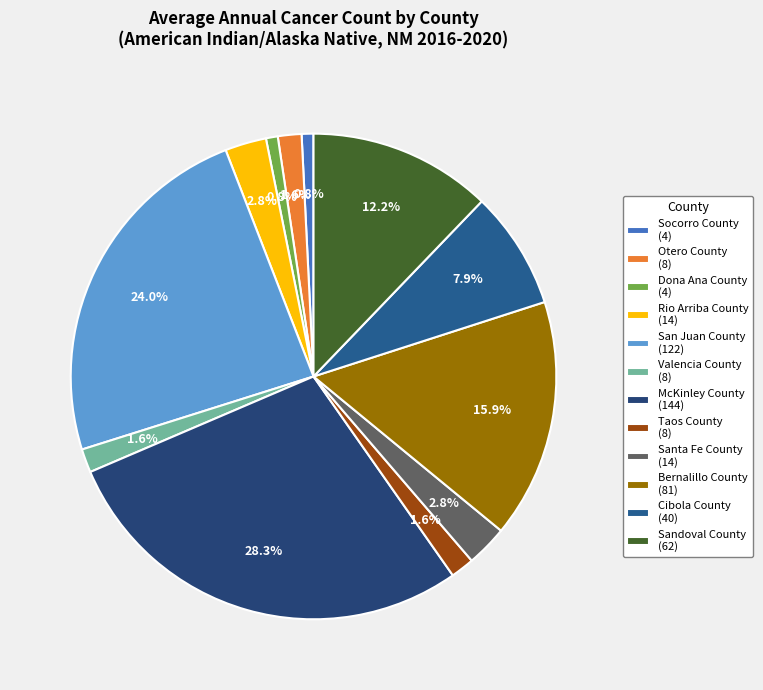

Rank the categories by value from lowest to highest.

Socorro County, Dona Ana County, Otero County, Valencia County, Taos County, Rio Arriba County, Santa Fe County, Cibola County, Sandoval County, Bernalillo County, San Juan County, McKinley County